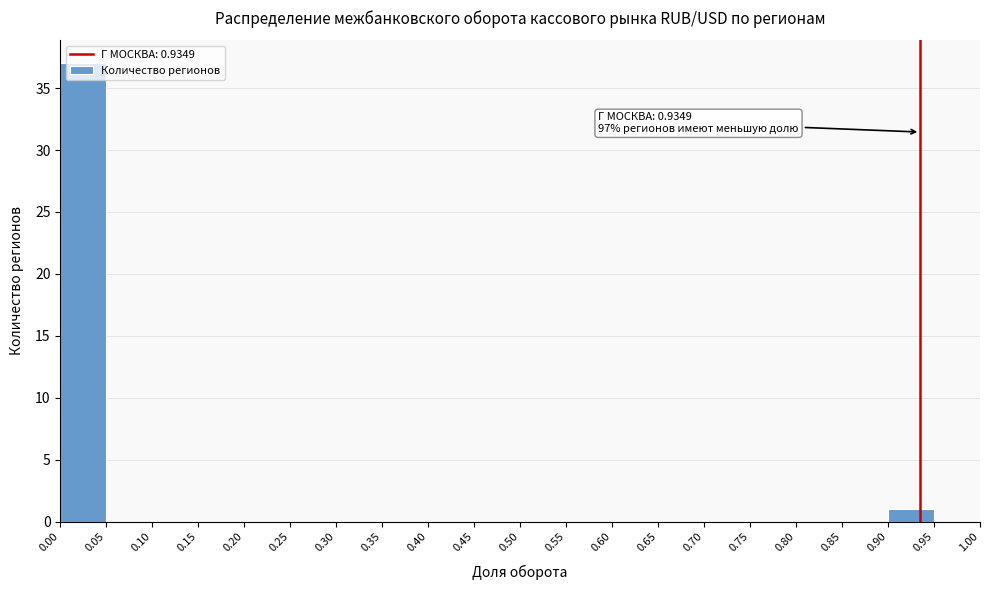

Which range on the x-axis has the tallest bar?

0.00 to 0.05